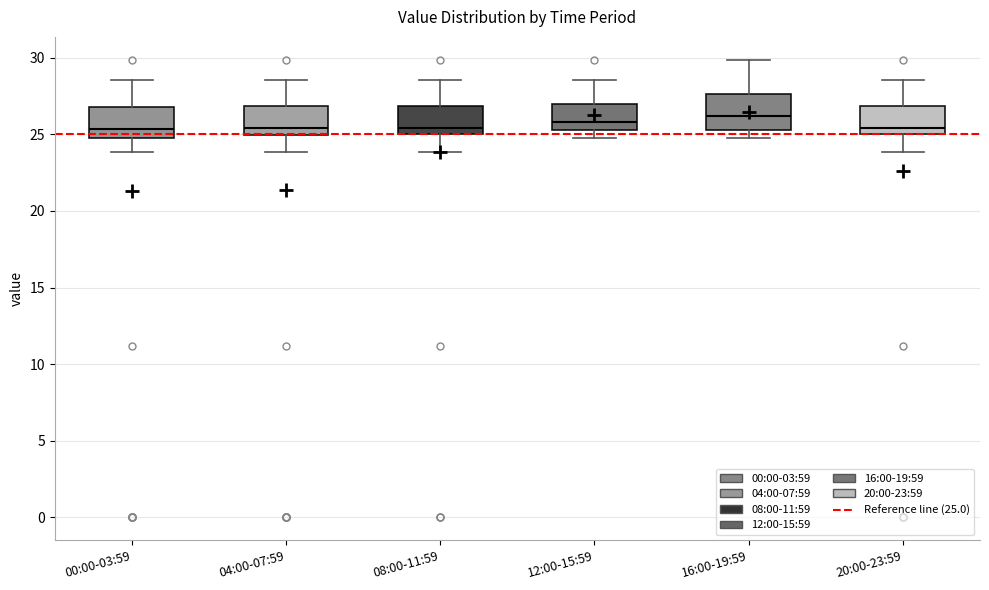

Reading left to right, read every box against the y-axis: the position of its median line, the range the box covers, and the ends of its whiskers. The values are not printed on the chart, so give them approximately, as read against the axis.

00:00-03:59: median 25.5, box 25.0 to 27.0, whiskers 24.0 to 28.5
04:00-07:59: median 25.5, box 25.0 to 27.0, whiskers 24.0 to 28.5
08:00-11:59: median 25.5, box 25.0 to 27.0, whiskers 24.0 to 28.5
12:00-15:59: median 26.0, box 25.5 to 27.0, whiskers 25.0 to 28.5
16:00-19:59: median 26.0, box 25.5 to 27.5, whiskers 25.0 to 30.0
20:00-23:59: median 25.5, box 25.0 to 27.0, whiskers 24.0 to 28.5